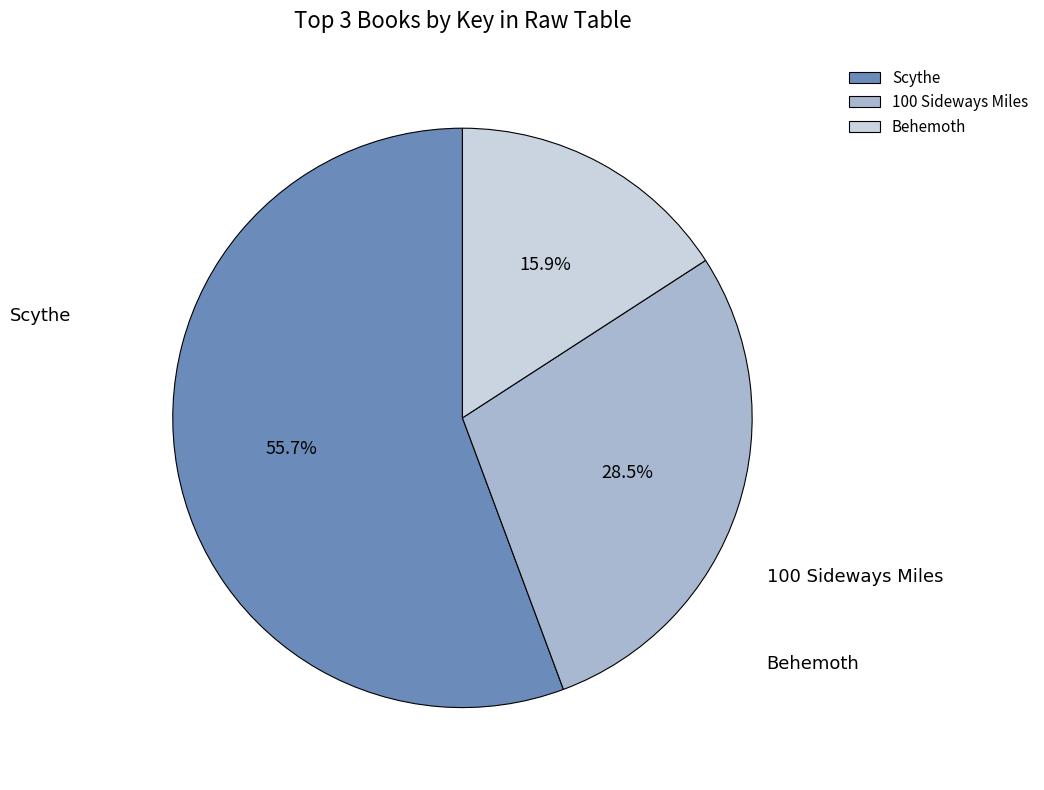

Which has a higher value, 100 Sideways Miles or Behemoth?

100 Sideways Miles